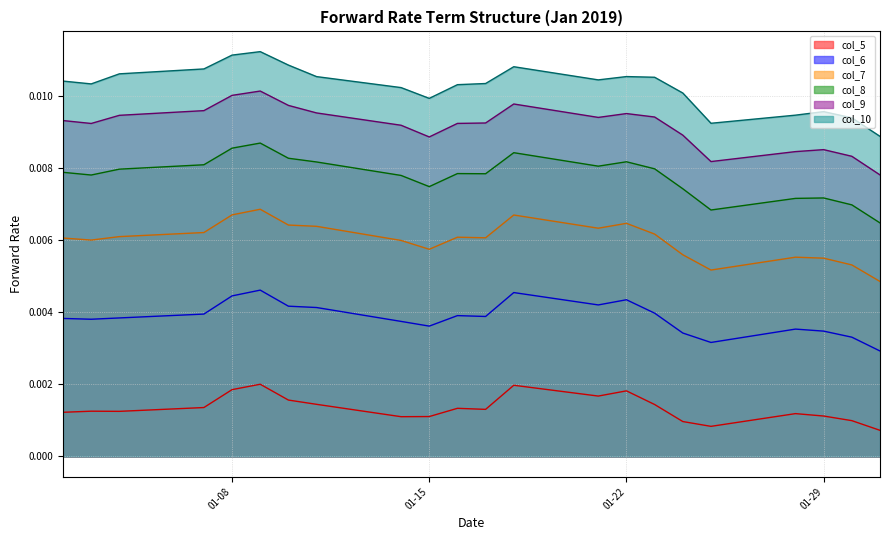

Which series has the largest total across all categories?

col_10